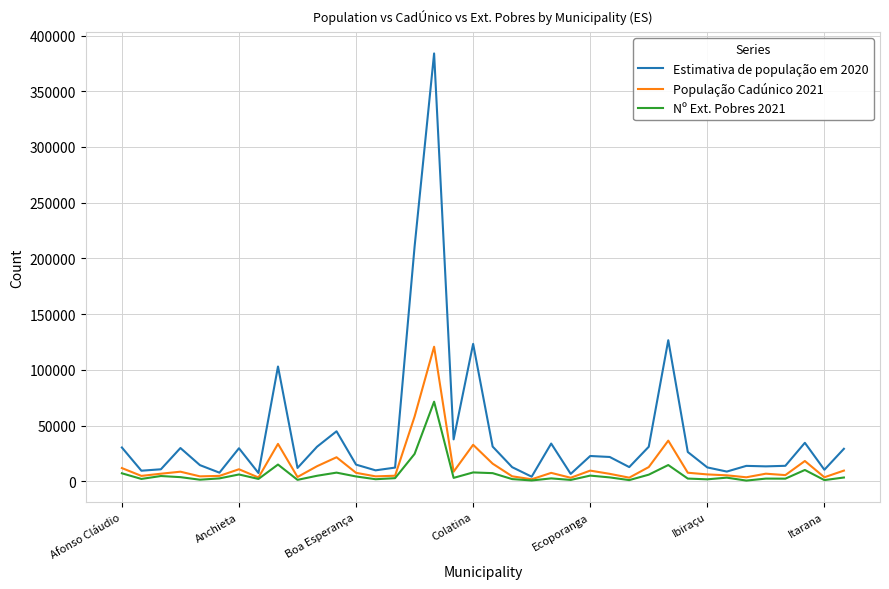

Rank the series by their maximum value, from highest to lowest.

Estimativa de população em 2020, População Cadúnico 2021, Nº Ext. Pobres 2021